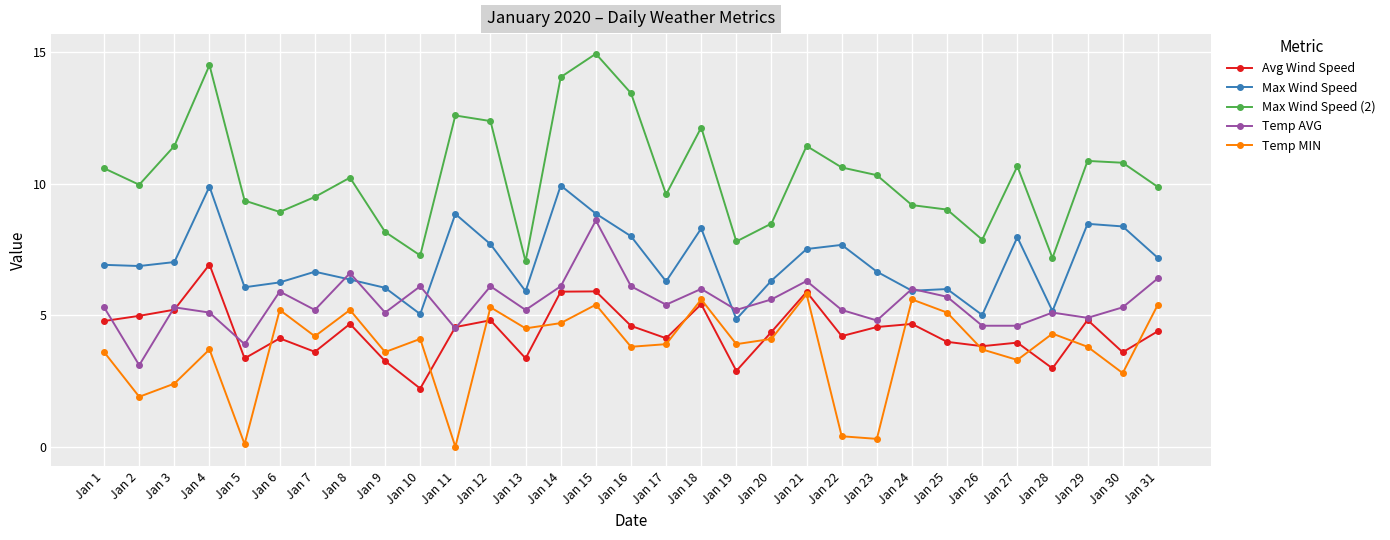

Is it true that Temp AVG equals 7.5 at Jan 27?

False